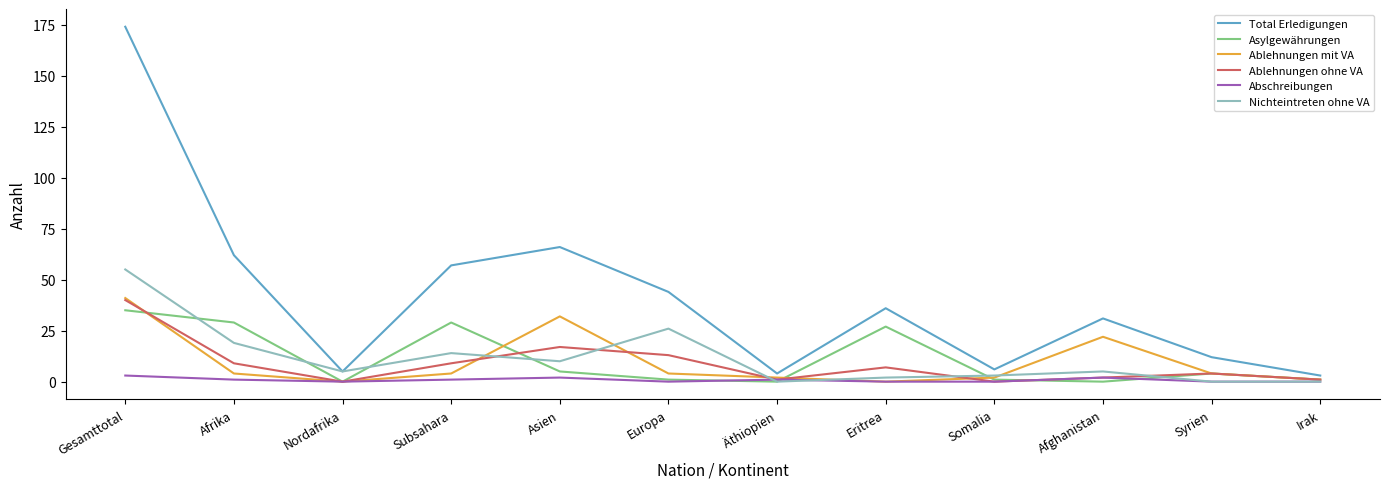

At which category is the sum across all series the highest?

Gesamttotal